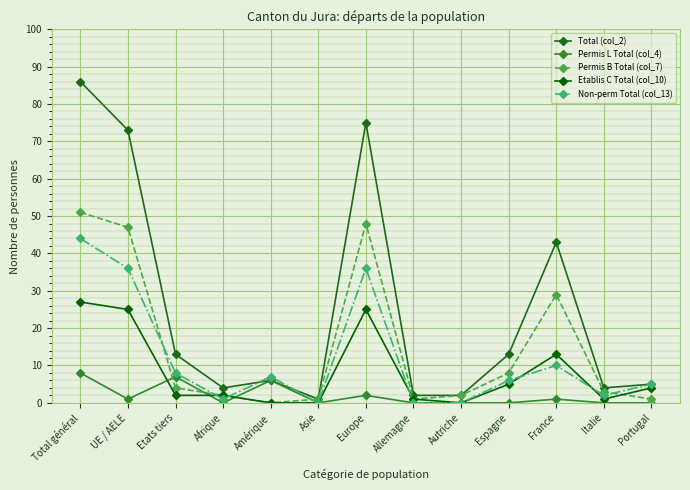

Between Autriche and Italie, which series saw the biggest shift?

Total (col_2)